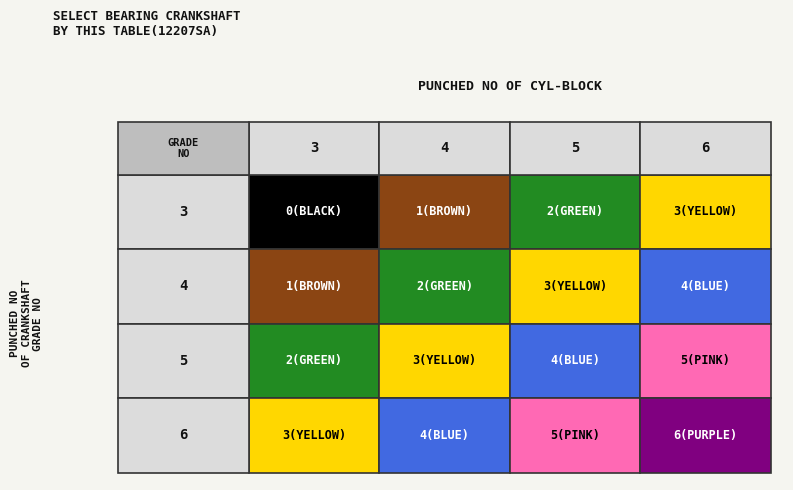

Reading left to right, list all the values displayed in this chart.

3: 0=0	1=1	2=2	3=3
4: 0=1	1=2	2=3	3=4
5: 0=2	1=3	2=4	3=5
6: 0=3	1=4	2=5	3=6